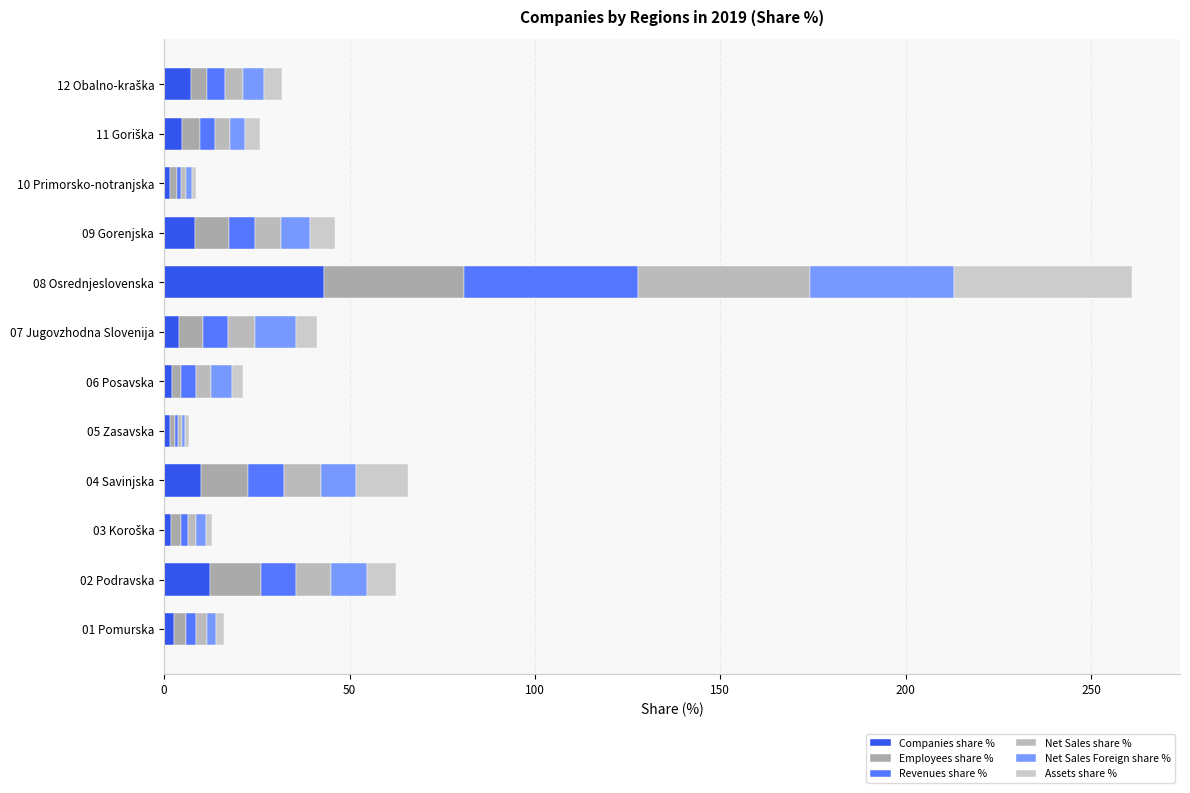

What is the value of the Companies share % bar at the 10th from the left?

1.7